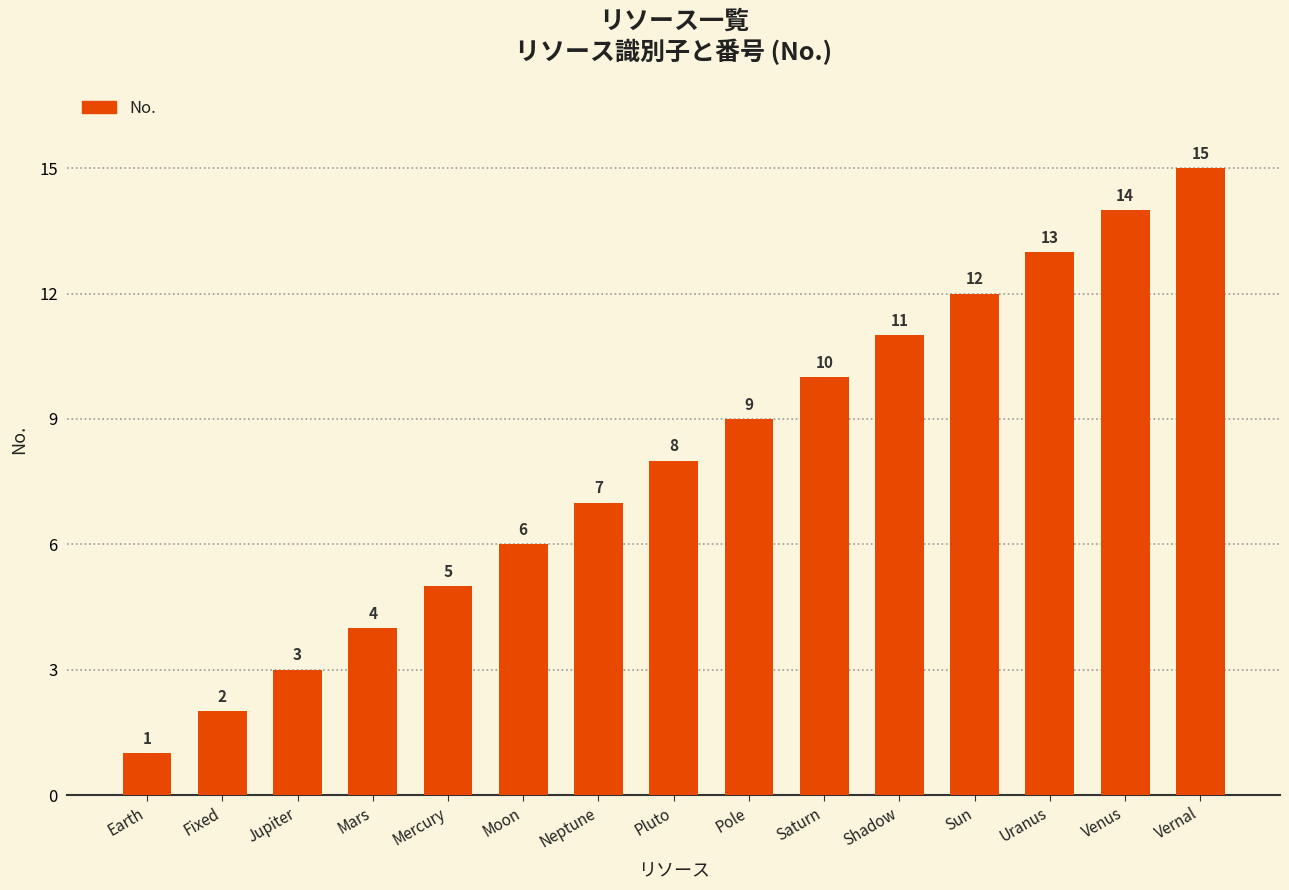

What is the difference between the maximum and minimum values?

14